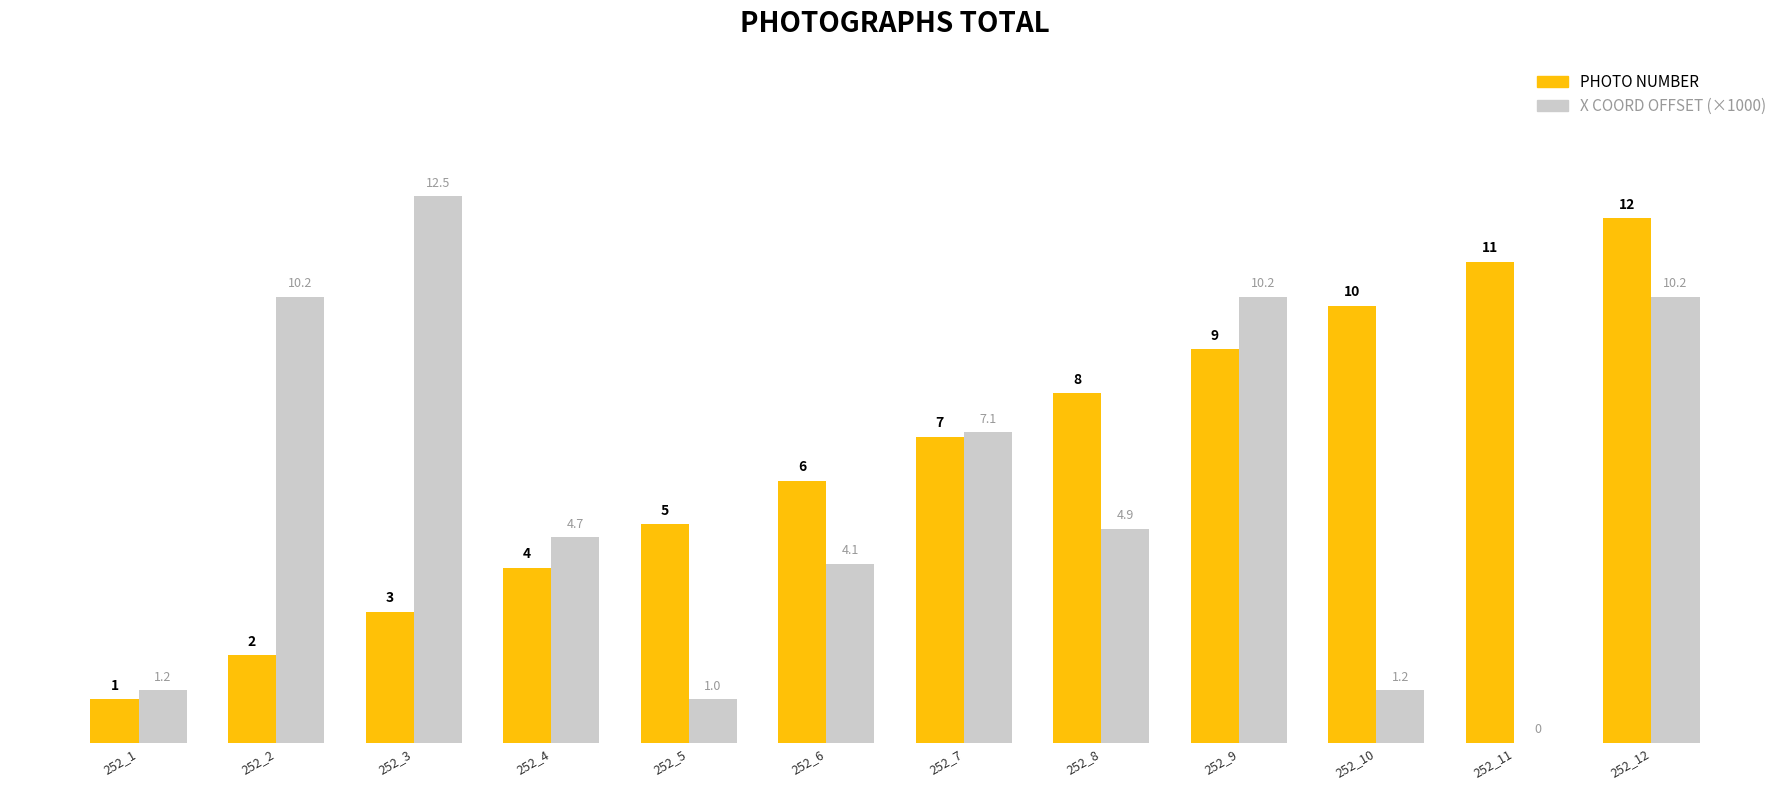

Are the bars horizontal?

No